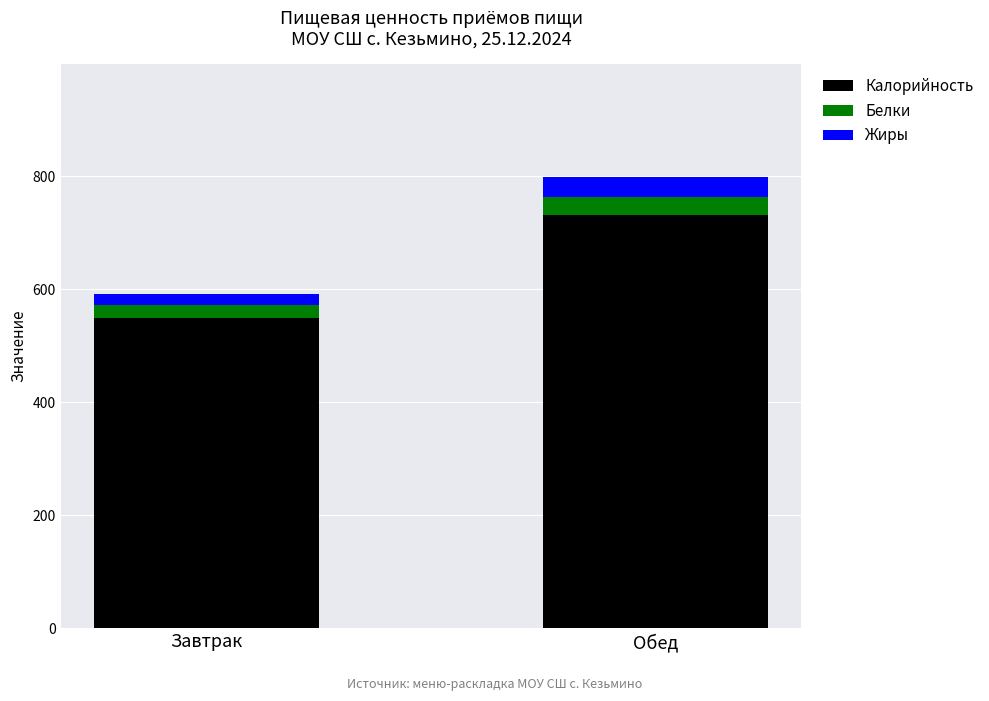

Reading left to right, transcribe the values for Калорийность.

548.6	731.8